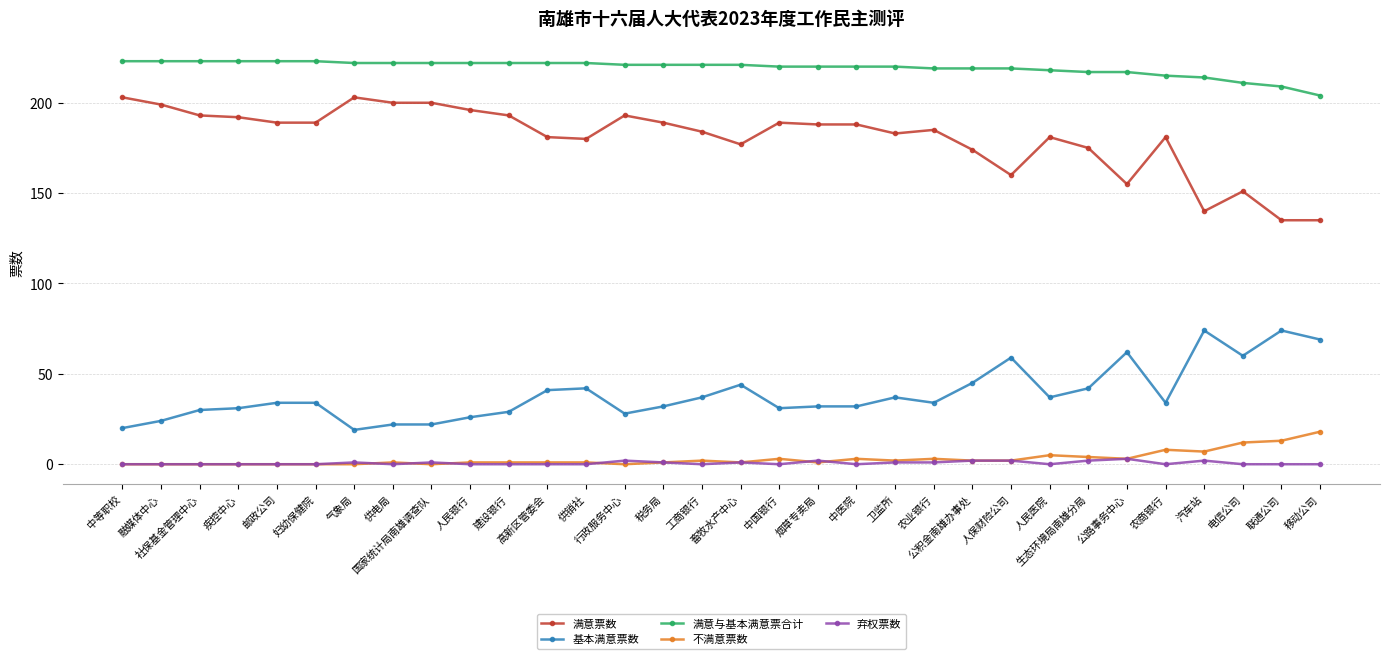

Which series has the widest spread of values?

满意票数